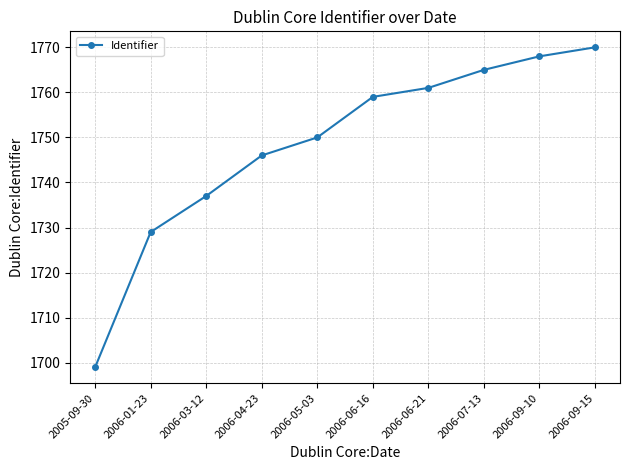

The value at 2006-06-21 is 3131. True or false?

False